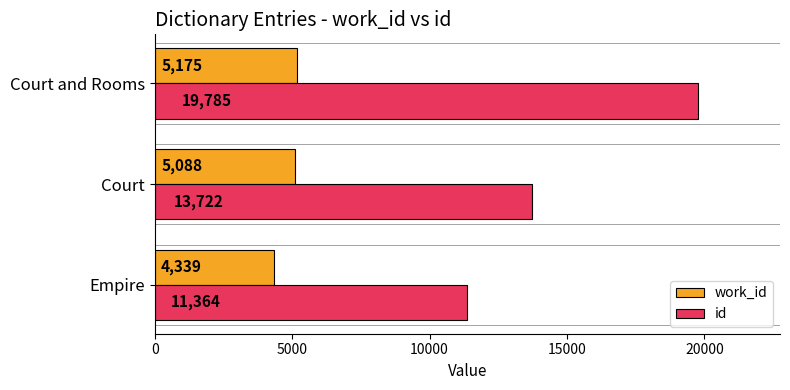

How many values in the id series are below 13722?

1